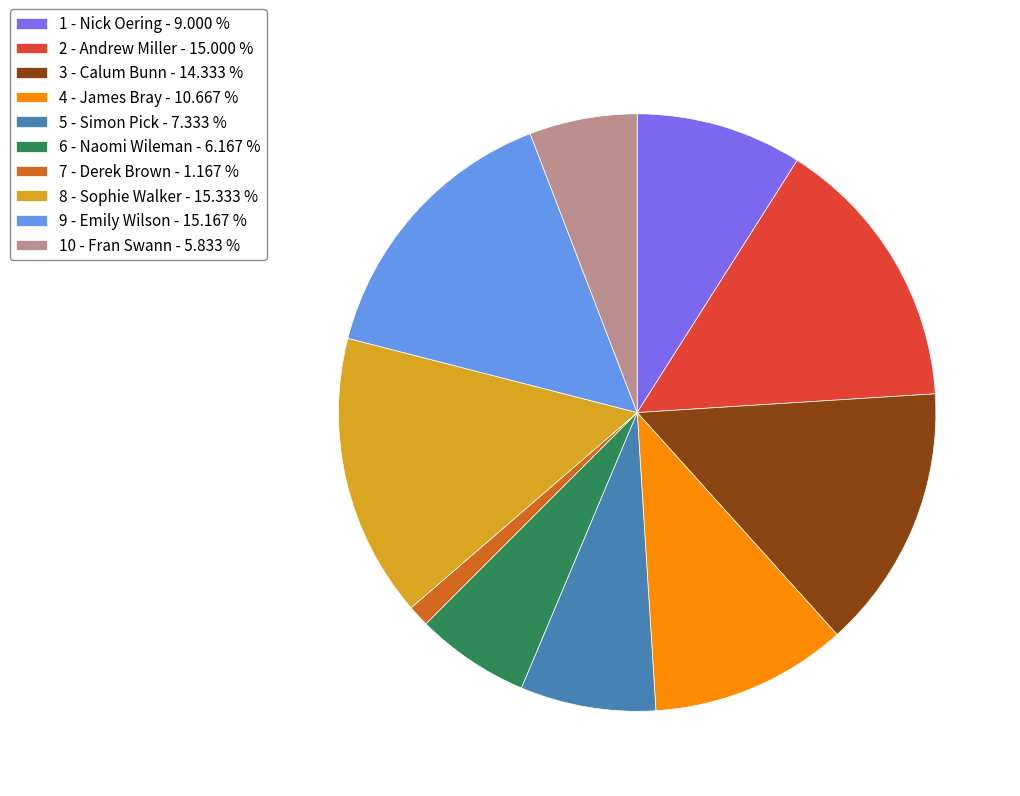

Does 3 - Calum Bunn account for over 50% of the chart?

No